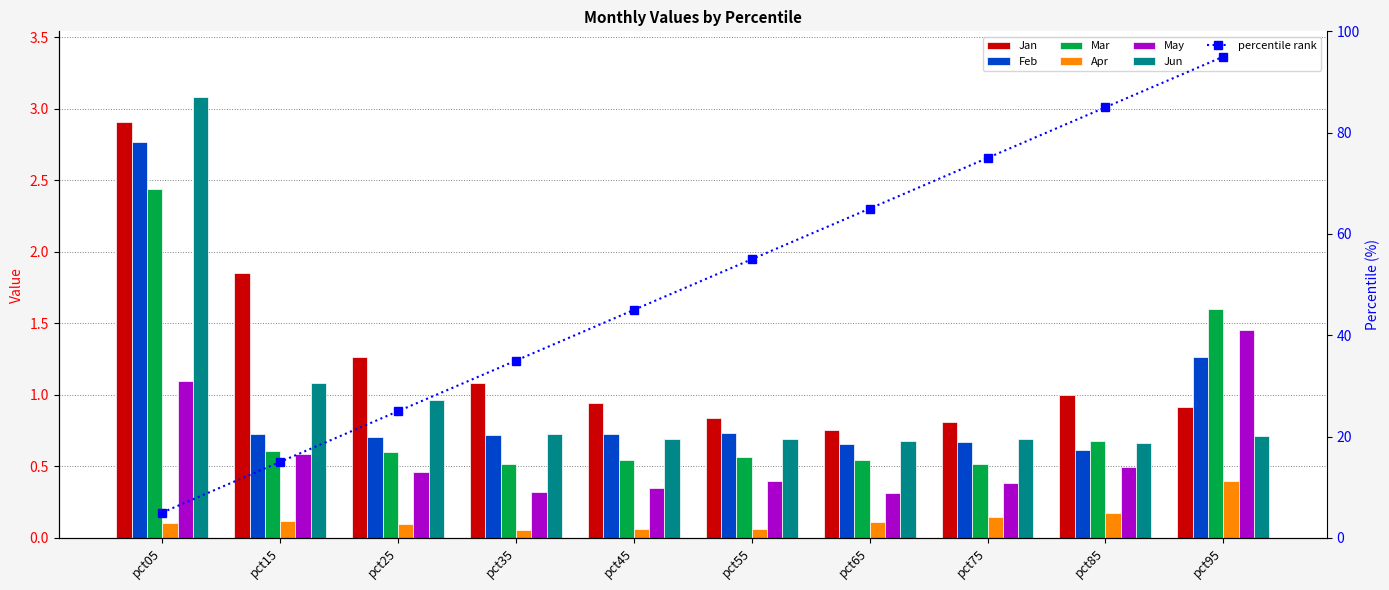

Reading right to left, extract all data points from this chart.

Jan: pct95=0.9	pct85=1.0	pct75=0.8	pct65=0.8	pct55=0.8	pct45=0.9	pct35=1.1	pct25=1.3	pct15=1.8	pct05=2.9
Feb: pct95=1.3	pct85=0.6	pct75=0.7	pct65=0.7	pct55=0.7	pct45=0.7	pct35=0.7	pct25=0.7	pct15=0.7	pct05=2.8
Mar: pct95=1.6	pct85=0.7	pct75=0.5	pct65=0.5	pct55=0.6	pct45=0.5	pct35=0.5	pct25=0.6	pct15=0.6	pct05=2.4
Apr: pct95=0.4	pct85=0.2	pct75=0.1	pct65=0.1	pct55=0.1	pct45=0.1	pct35=0.1	pct25=0.1	pct15=0.1	pct05=0.1
May: pct95=1.4	pct85=0.5	pct75=0.4	pct65=0.3	pct55=0.4	pct45=0.3	pct35=0.3	pct25=0.5	pct15=0.6	pct05=1.1
Jun: pct95=0.7	pct85=0.7	pct75=0.7	pct65=0.7	pct55=0.7	pct45=0.7	pct35=0.7	pct25=1.0	pct15=1.1	pct05=3.1